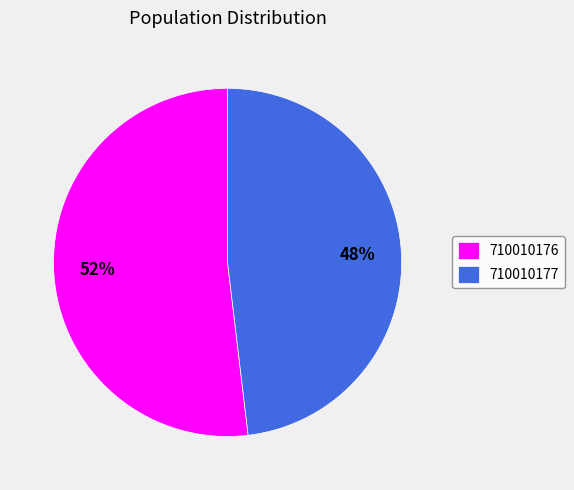

What is the smallest slice in the pie chart?

710010177